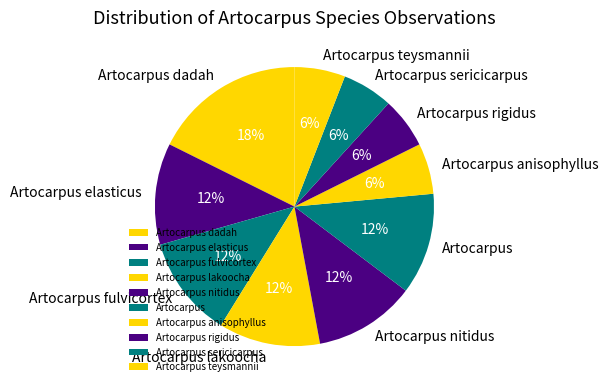

Do Artocarpus dadah and Artocarpus lakoocha together represent more than half of the pie?

No